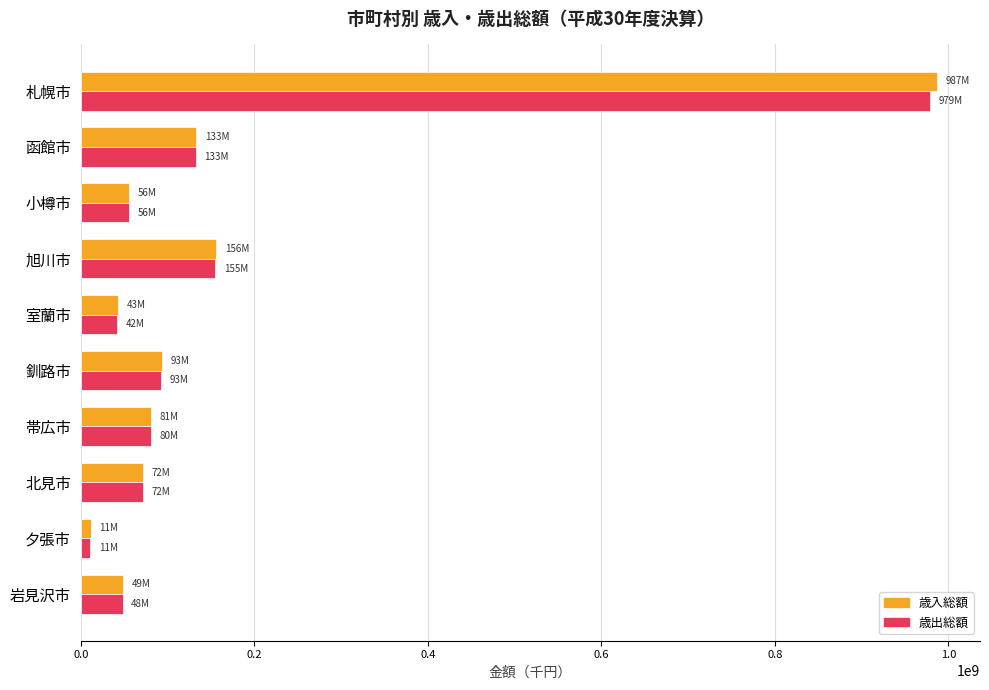

What is the total value across all series at 岩見沢市?

97115065